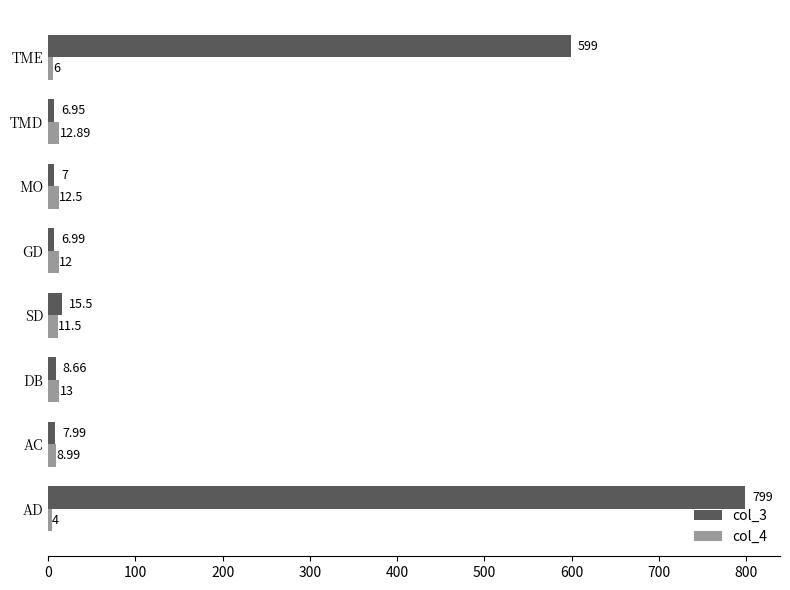

Rank the categories by col_4 value from highest to lowest.

DB, TMD, MO, GD, SD, AC, TME, AD